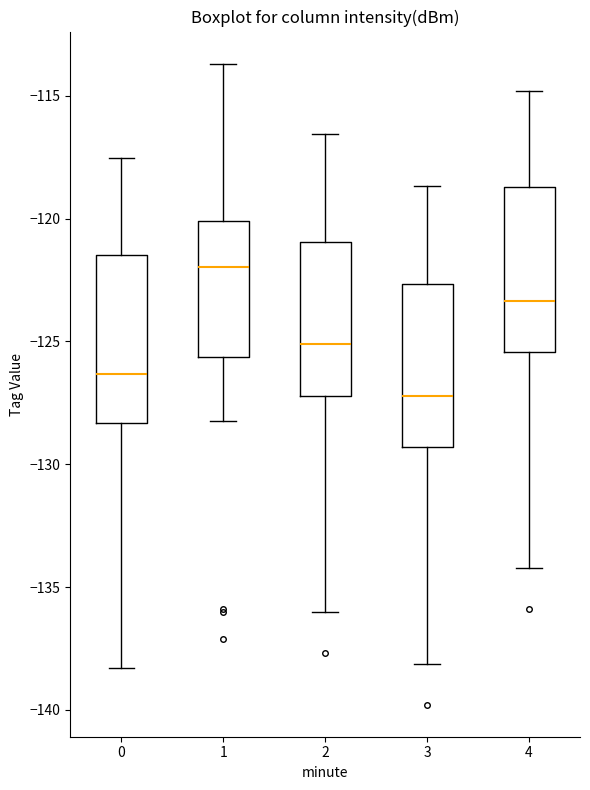

Which box's median line is the highest?

1